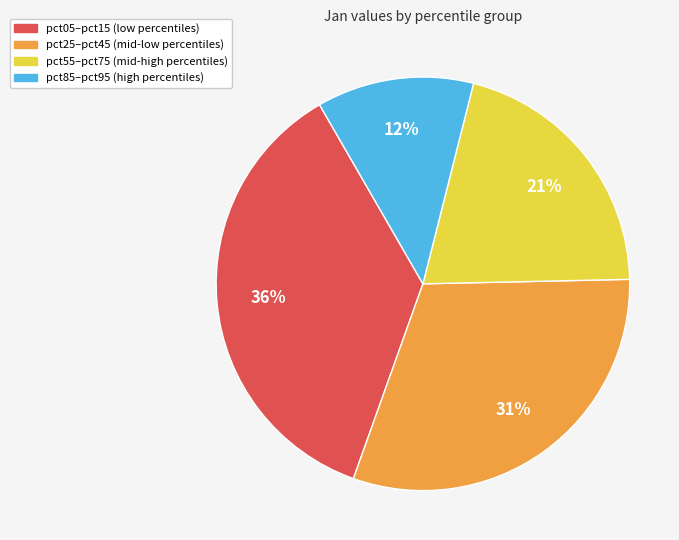

To the nearest percent, what is the difference between the largest and smallest slice percentages?

24%